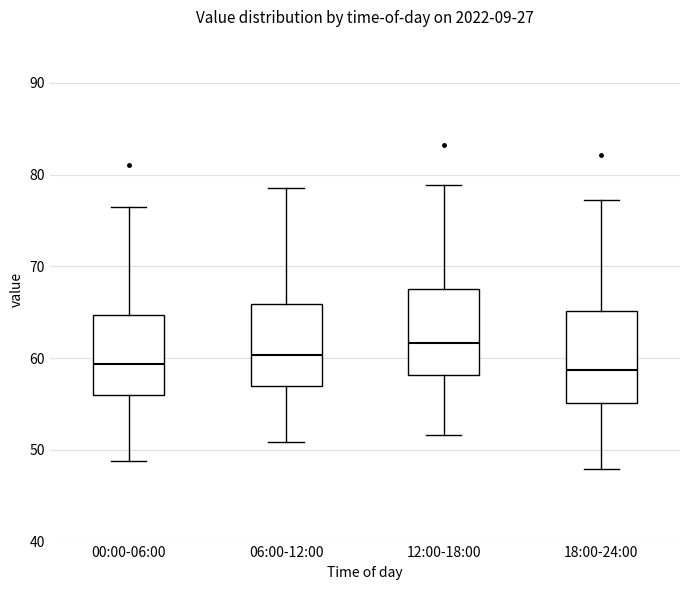

Reading left to right, read every box against the y-axis: the position of its median line, the range the box covers, and the ends of its whiskers. The values are not printed on the chart, so give them approximately, as read against the axis.

00:00-06:00: median 59, box 56 to 65, whiskers 49 to 76
06:00-12:00: median 60, box 57 to 66, whiskers 51 to 79
12:00-18:00: median 62, box 58 to 68, whiskers 52 to 79
18:00-24:00: median 59, box 55 to 65, whiskers 48 to 77